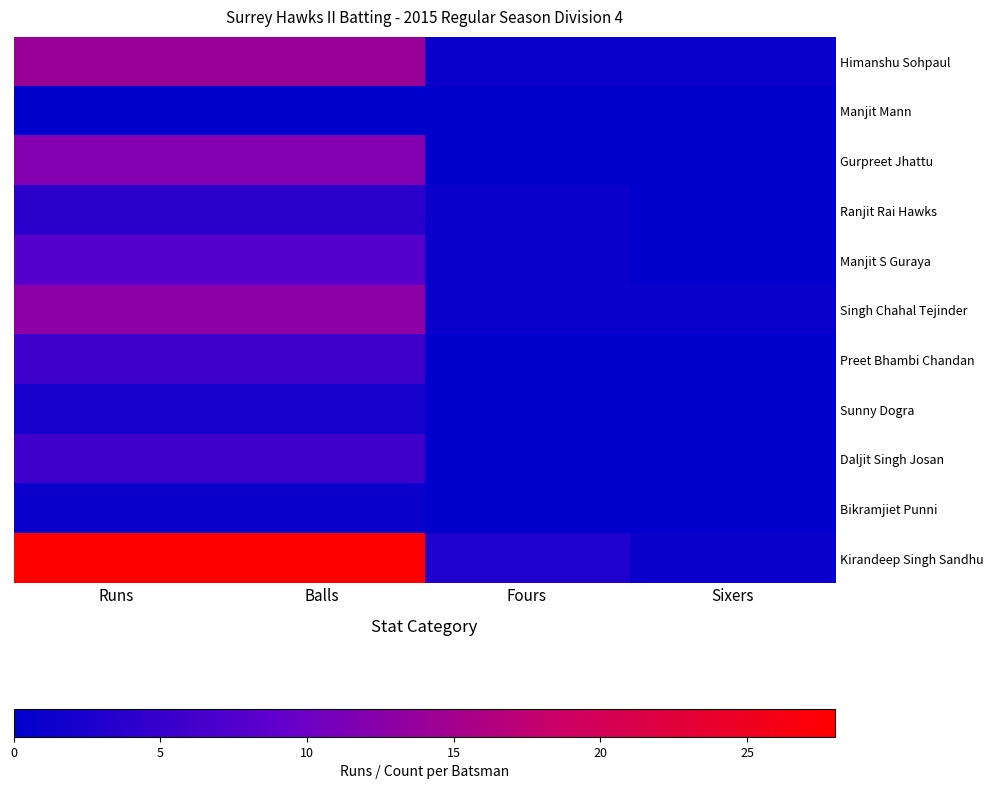

Reading right to left, extract all data points from this chart.

Himanshu Sohpaul: Sixers=1	Fours=1	Balls=14	Runs=14
Manjit Mann: Sixers=0	Fours=0	Balls=0	Runs=0
Gurpreet Jhattu: Sixers=0	Fours=0	Balls=12	Runs=12
Ranjit Rai Hawks: Sixers=0	Fours=1	Balls=4	Runs=4
Manjit S Guraya: Sixers=0	Fours=1	Balls=8	Runs=8
Singh Chahal Tejinder: Sixers=1	Fours=1	Balls=13	Runs=13
Preet Bhambi Chandan: Sixers=0	Fours=0	Balls=6	Runs=6
Sunny Dogra: Sixers=0	Fours=0	Balls=2	Runs=2
Daljit Singh Josan: Sixers=0	Fours=0	Balls=6	Runs=6
Bikramjiet Punni: Sixers=0	Fours=0	Balls=1	Runs=1
Kirandeep Singh Sandhu: Sixers=1	Fours=3	Balls=28	Runs=28